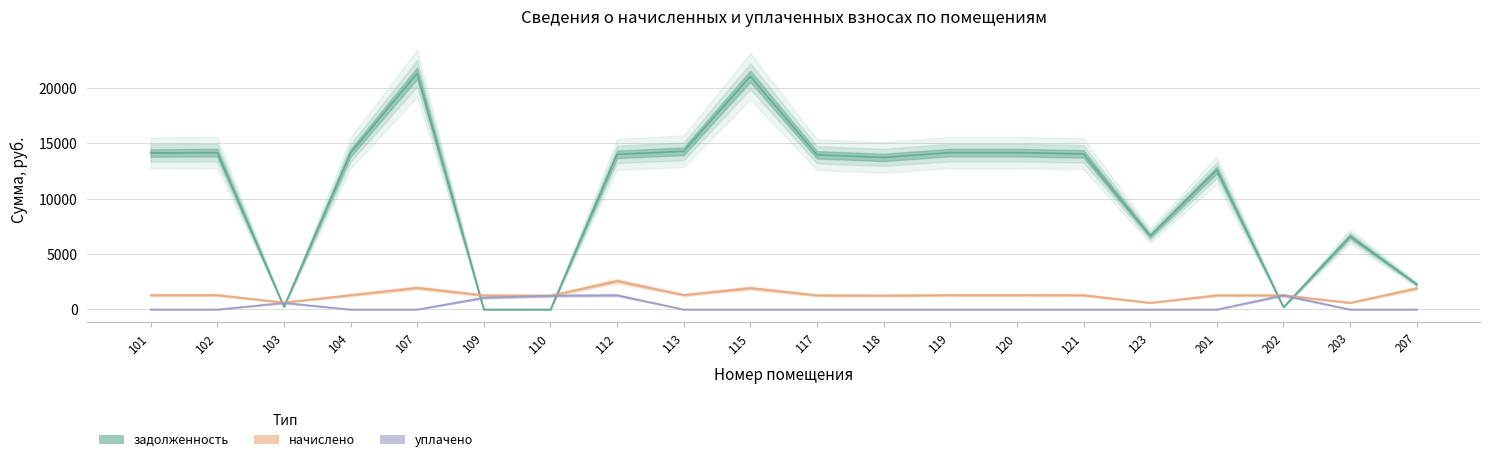

Rank the series by their maximum value, from lowest to highest.

уплачено, начислено, задолженность